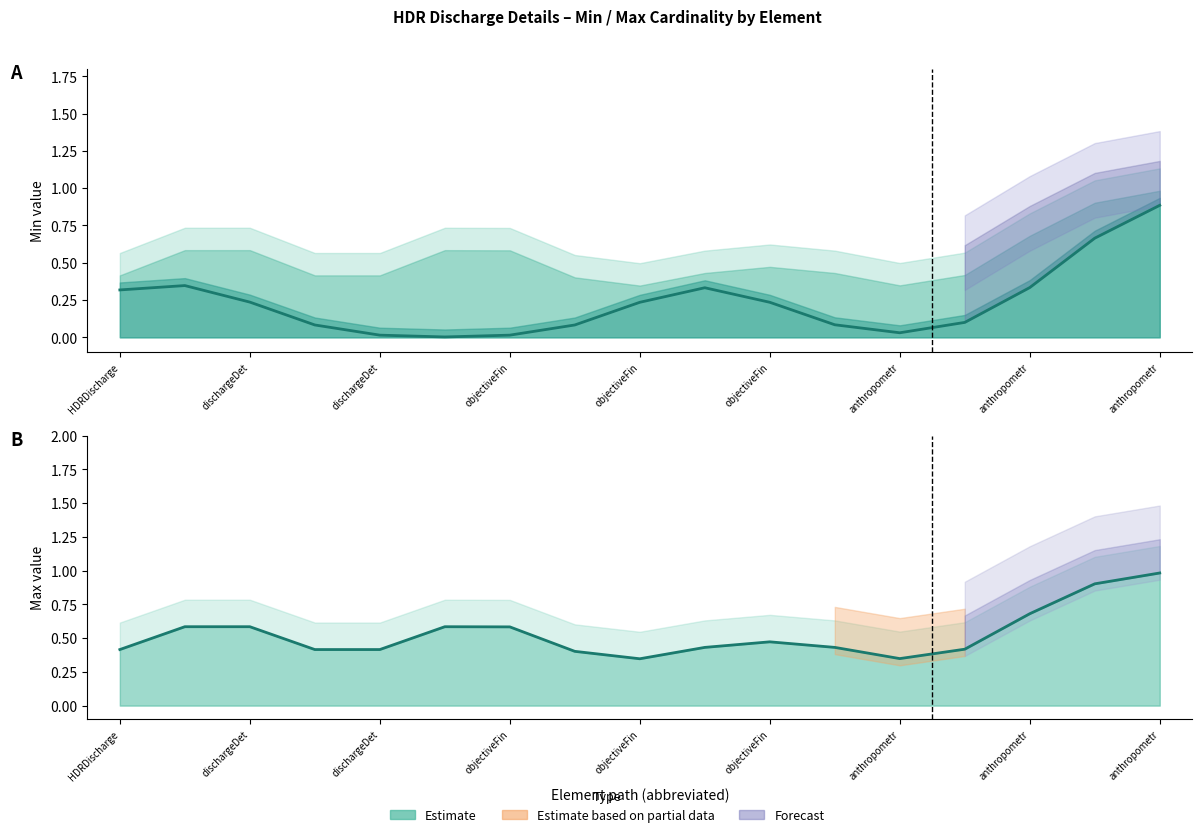

True or false: Max has more than 2 points higher than both neighbors.

False